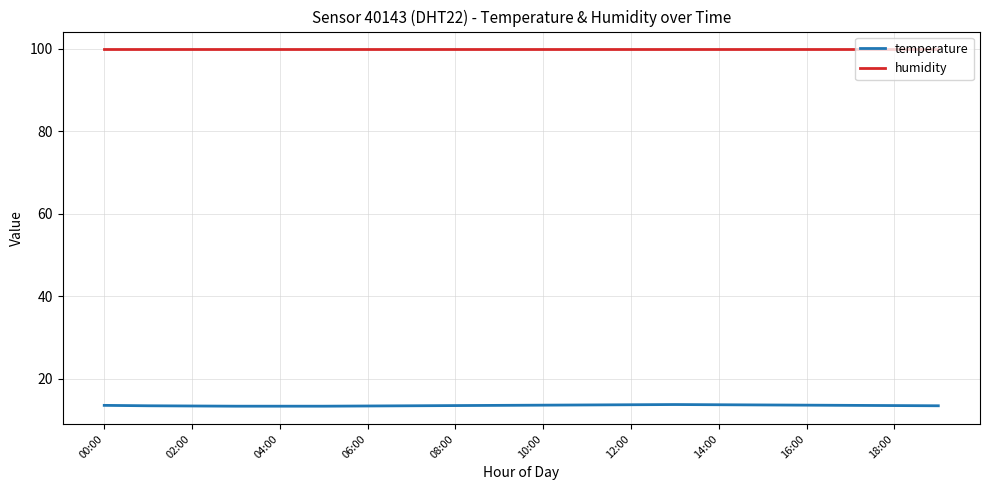

List the series in order of their peak value, lowest first.

temperature, humidity